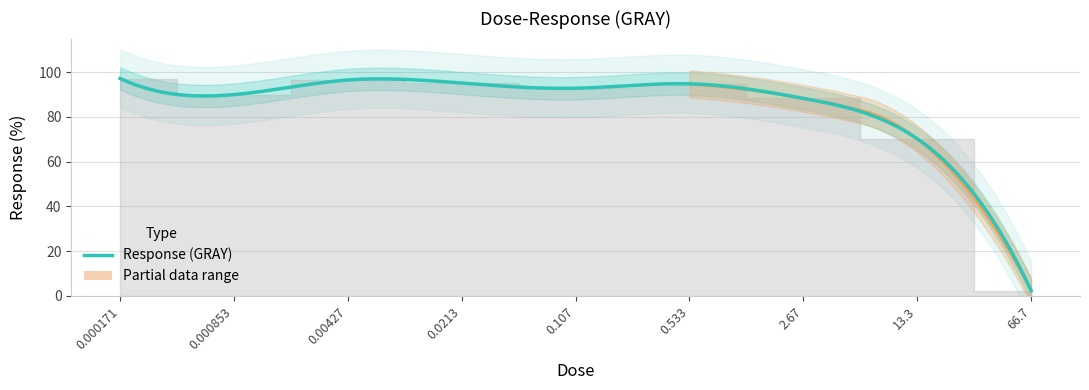

Which category has the lowest value across all series?

66.7